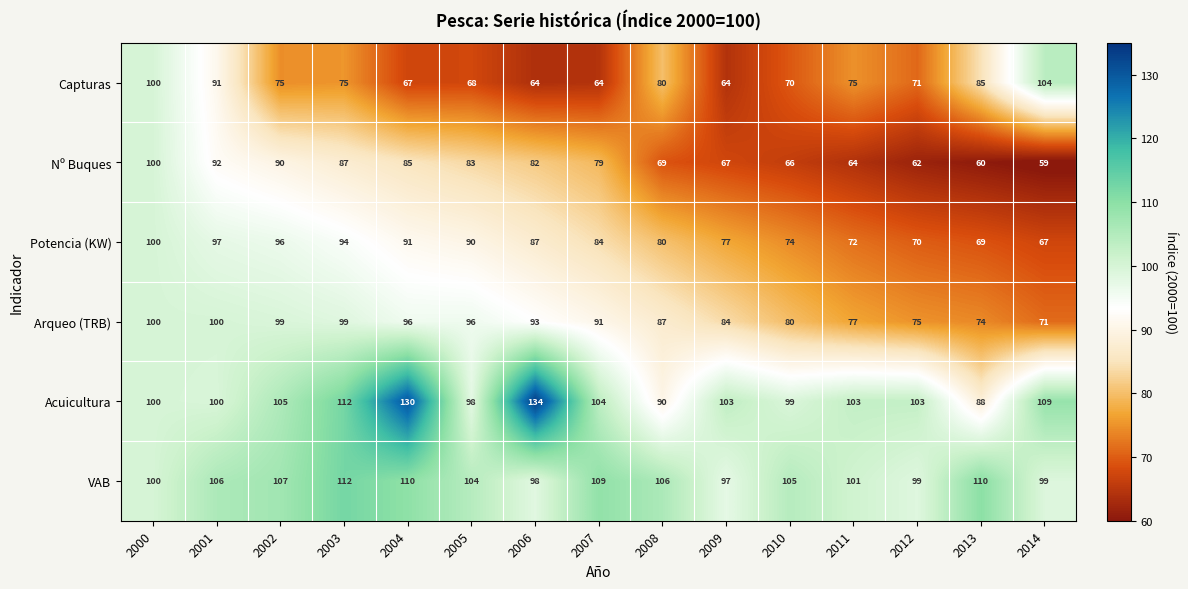

What is the sum of the Arqueo (TRB) values at 2001 and 2008?

187